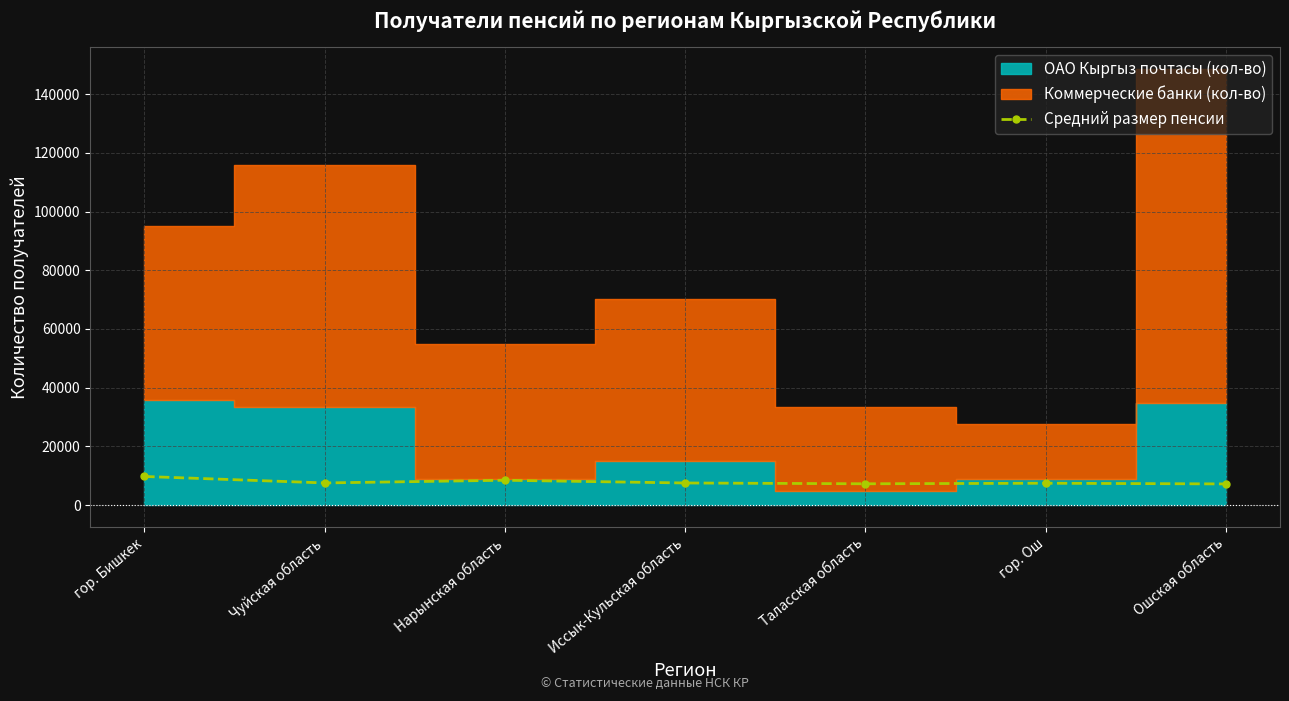

The chart shows a value of 12533.2 at Таласская область. True or false?

False